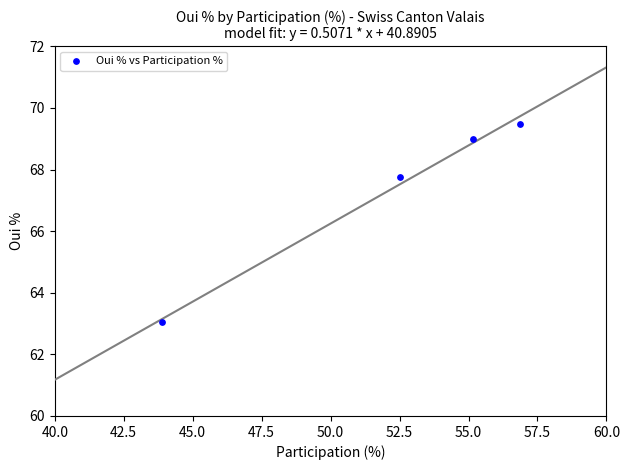

What Y value in the scatter plot is closest to 66?

67.8